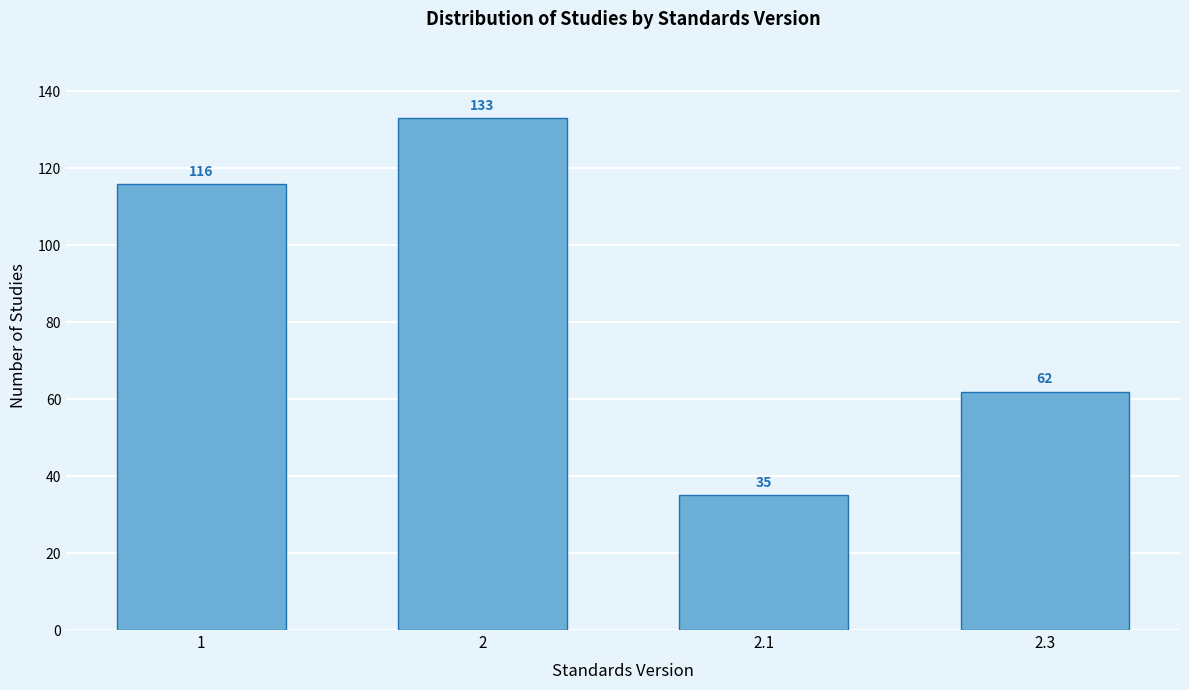

Reading left to right, transcribe all the data shown in this chart.

116	133	35	62